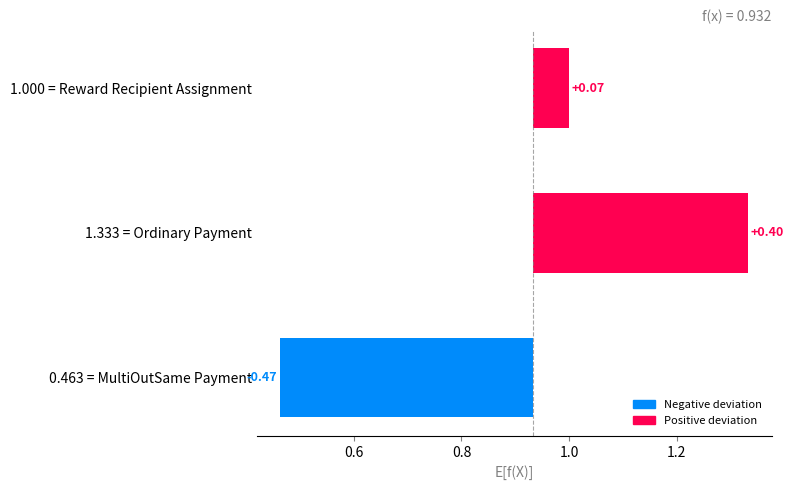

What is the difference between the values at 0.463 = MultiOutSame Payment and 1.000 = Reward Recipient Assignment?

0.5